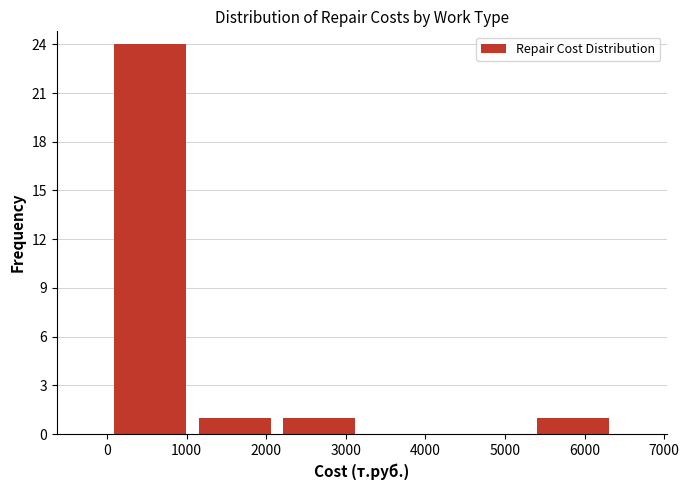

Reading left to right, list every bar in this chart as the range it spans on the x-axis followed by its height. Neither the bar edges nor the heights are printed on the chart, so give them approximately, as read against the axes.

0 to 1100: 24
1100 to 2100: 1
2100 to 3200: 1
3200 to 4300: 0
4300 to 5300: 0
5300 to 6400: 1